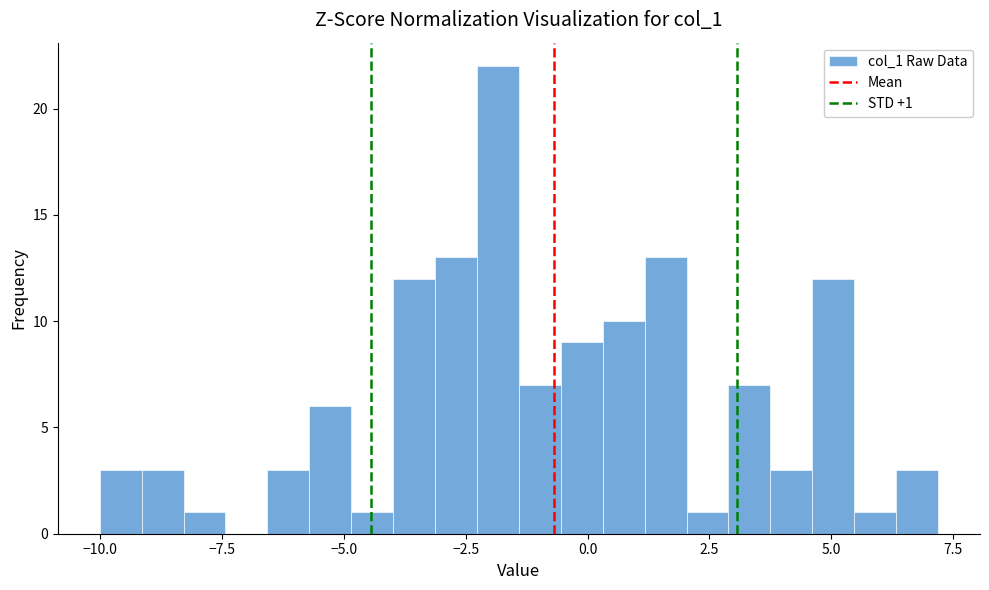

Around what value on the x-axis is the tallest bar? Give the approximate position of its centre, as read against the axis.

-2.0